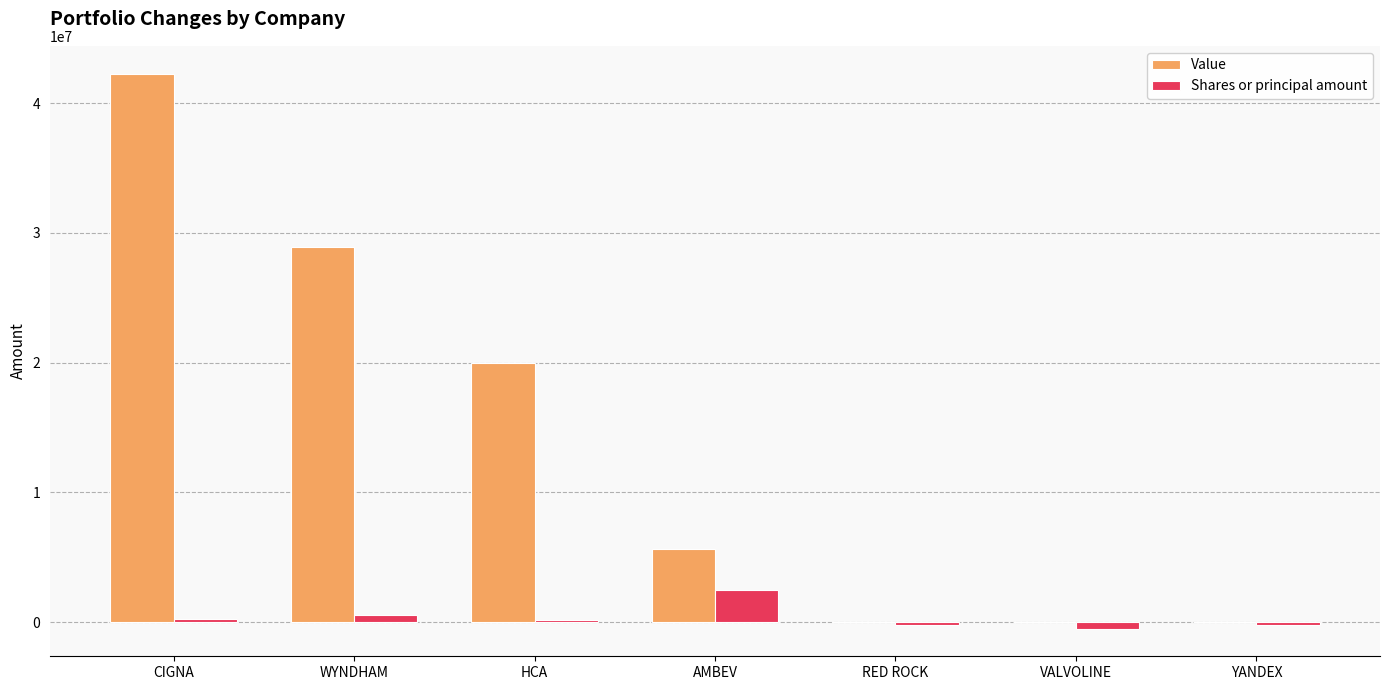

Which series has the largest range (max minus min)?

Value